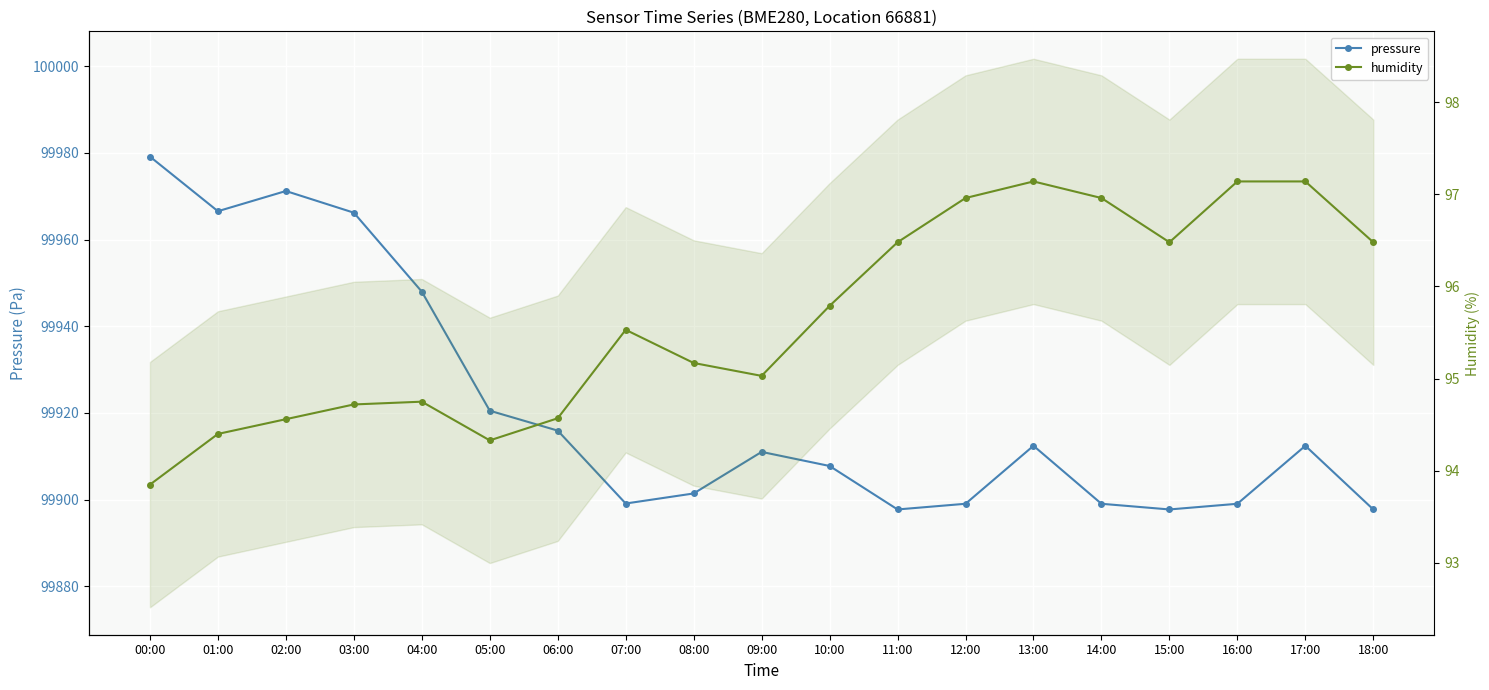

Which series changed the most between 01:00 and 09:00?

pressure